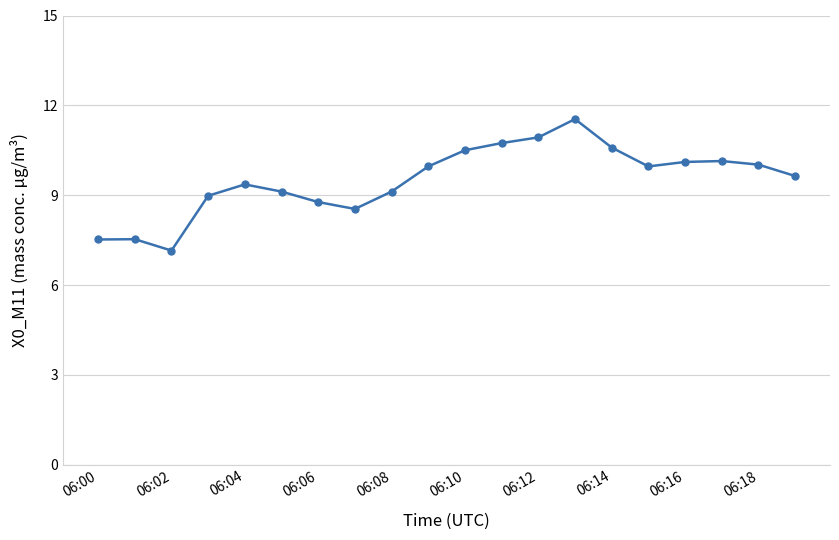

What is the average value?

9.5